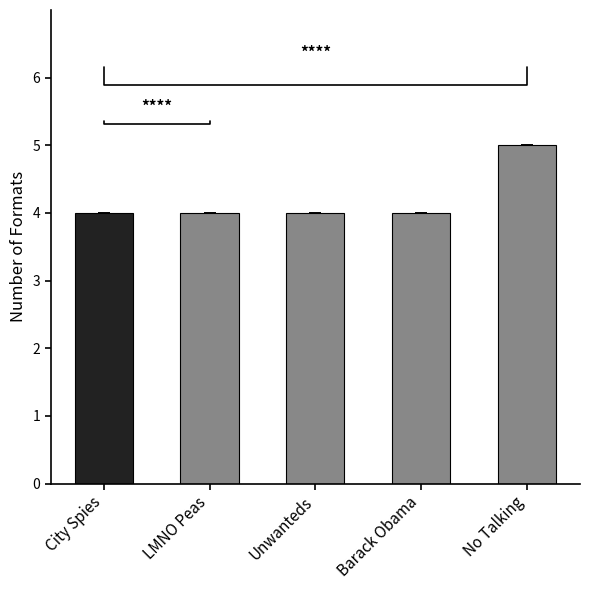

What is the sum of all values?

21